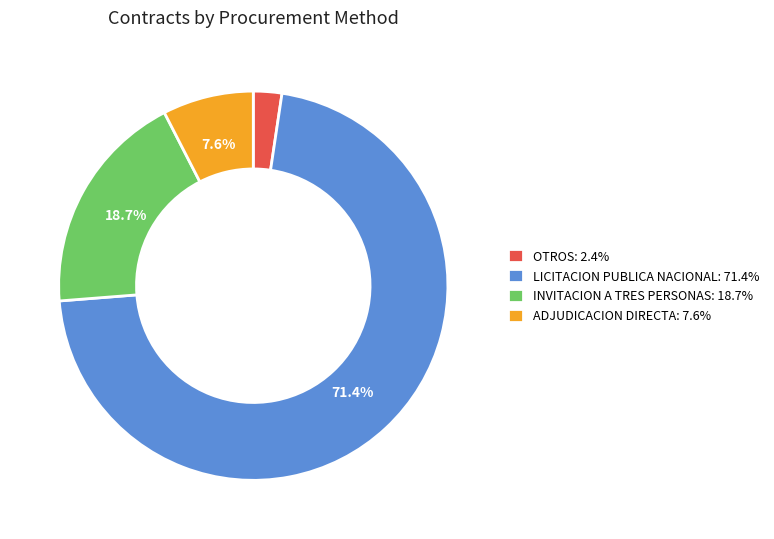

Does LICITACION PUBLICA NACIONAL: 71.4% account for over 50% of the chart?

Yes